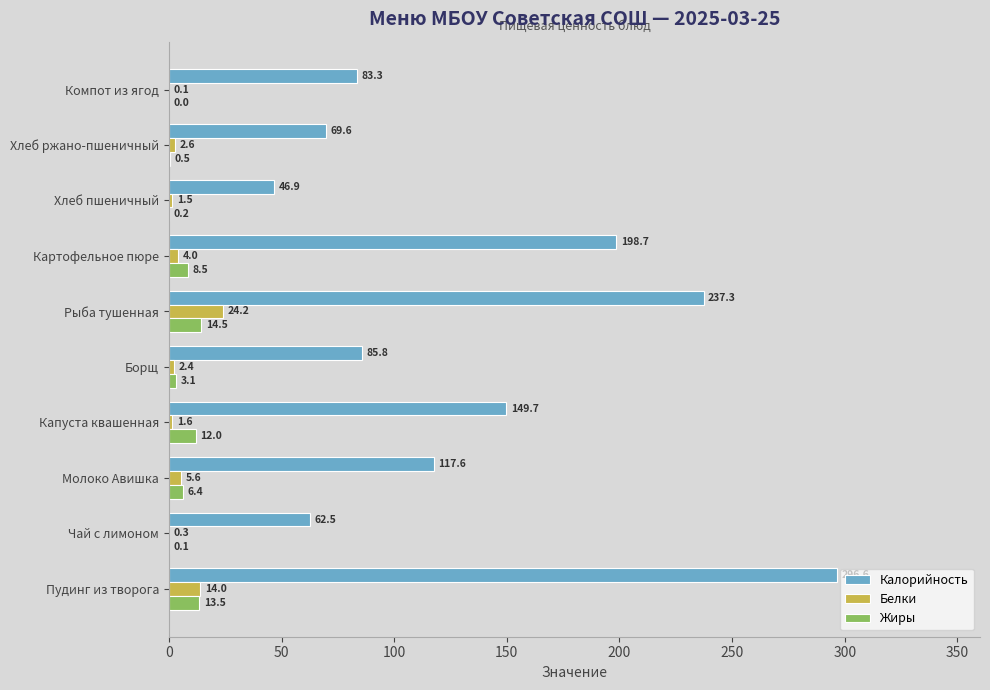

What is the maximum value for Жиры?

14.5